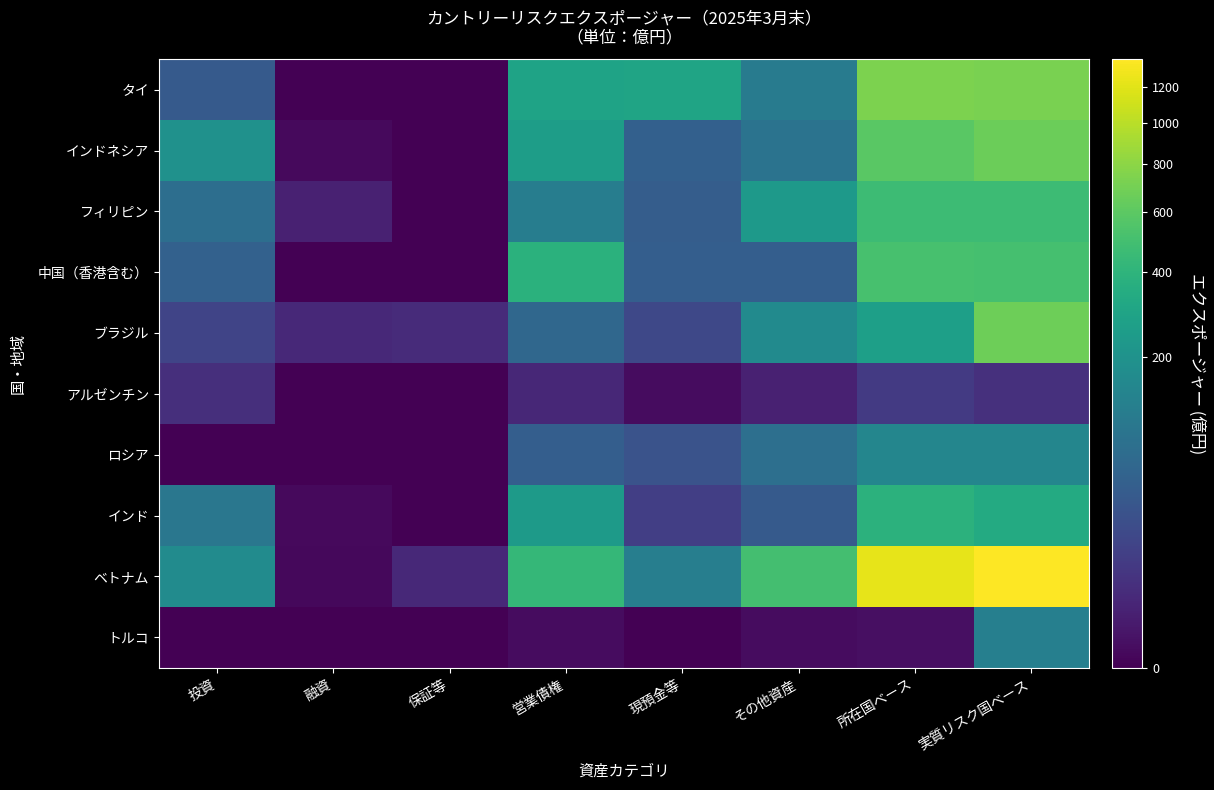

Between 現預金等 and 実質リスク国ベース, which is larger?

実質リスク国ベース